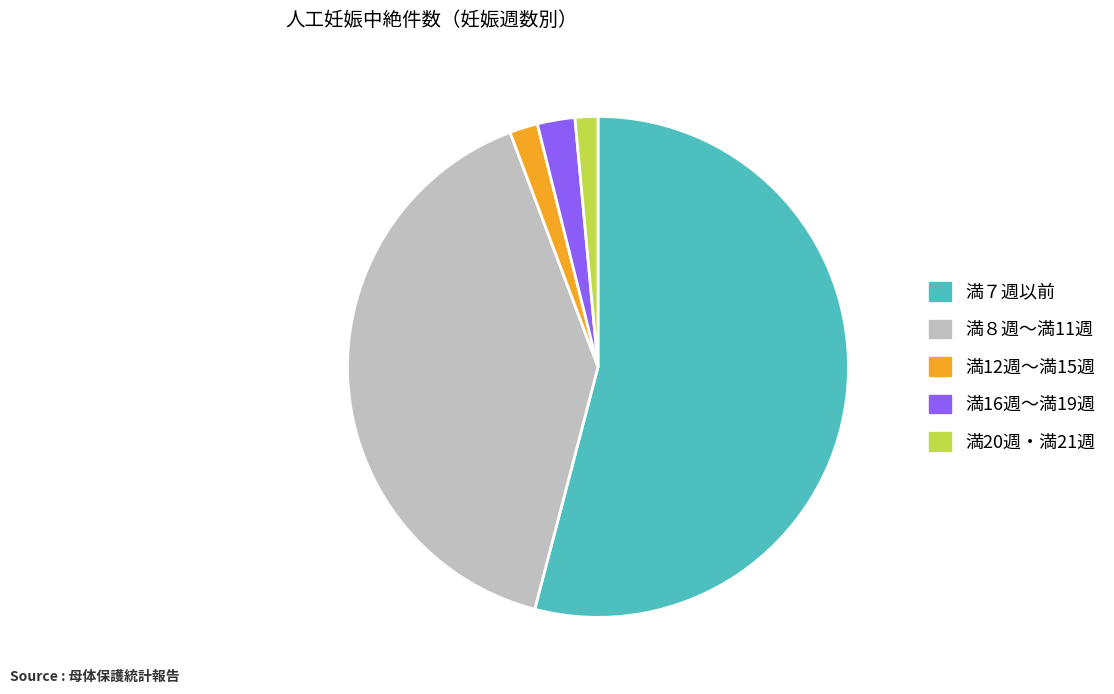

Is the sum of 満20週・満21週 and 満８週～満11週 greater than half?

No